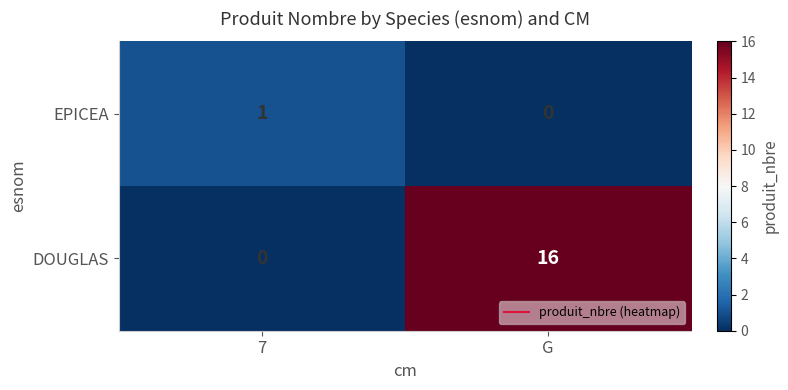

How many distinct data groups are displayed?

2